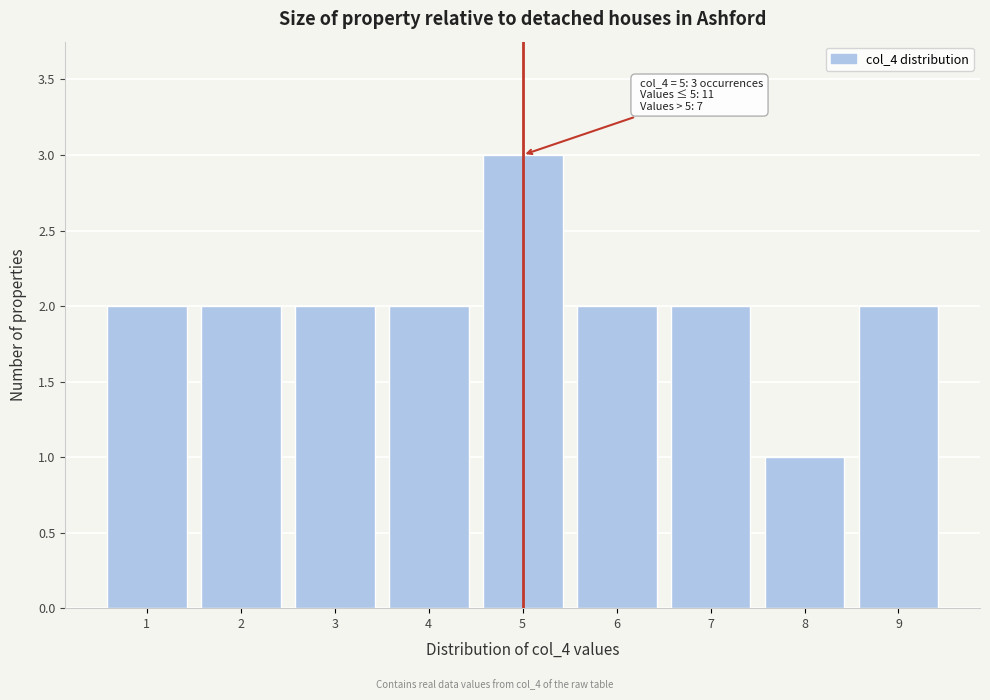

Which range on the x-axis has the tallest bar?

4.5 to 5.5